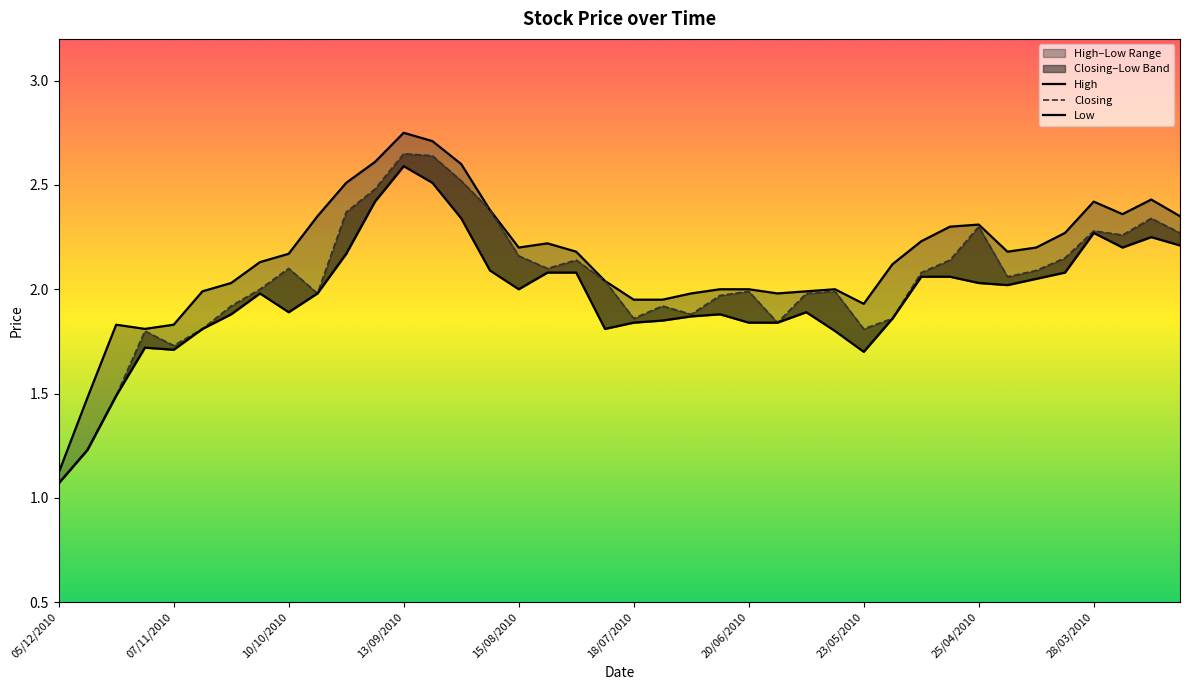

True or false: Closing and Low intersect in this chart.

False